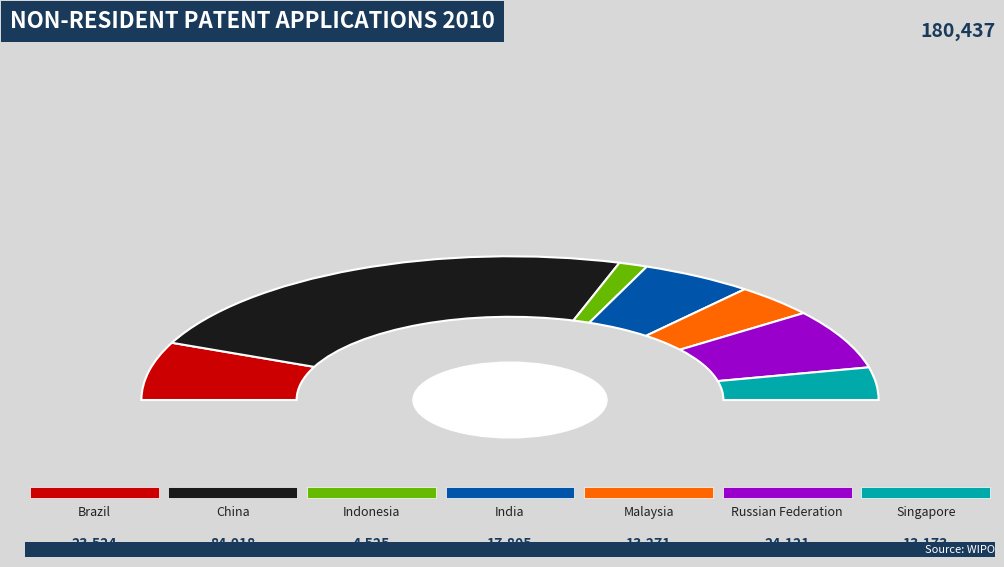

Is there a majority slice in this chart?

No